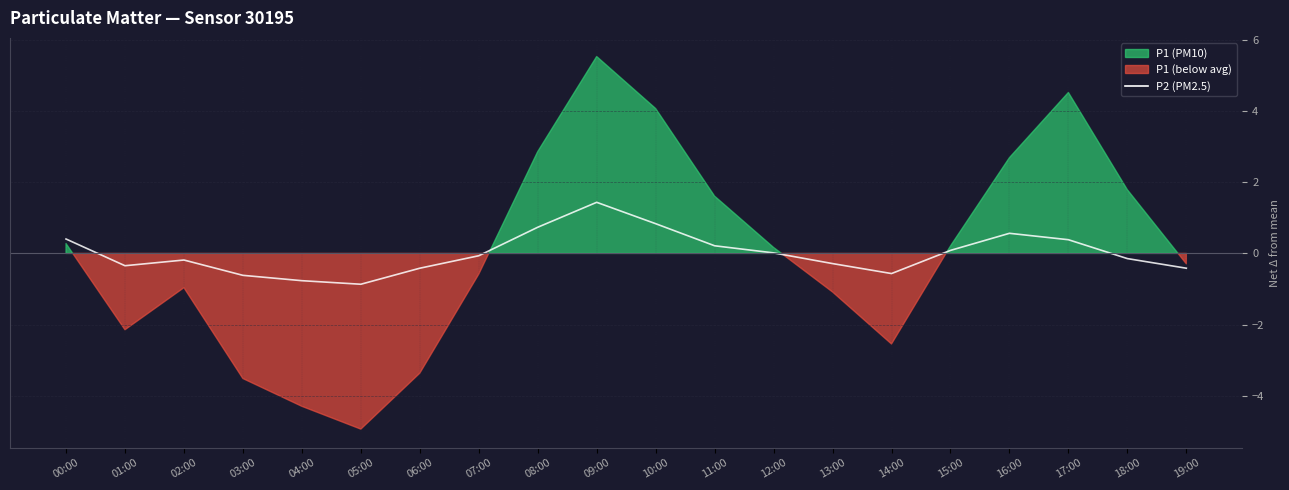

True or false: the data shows -0.3 at 14:00.

False